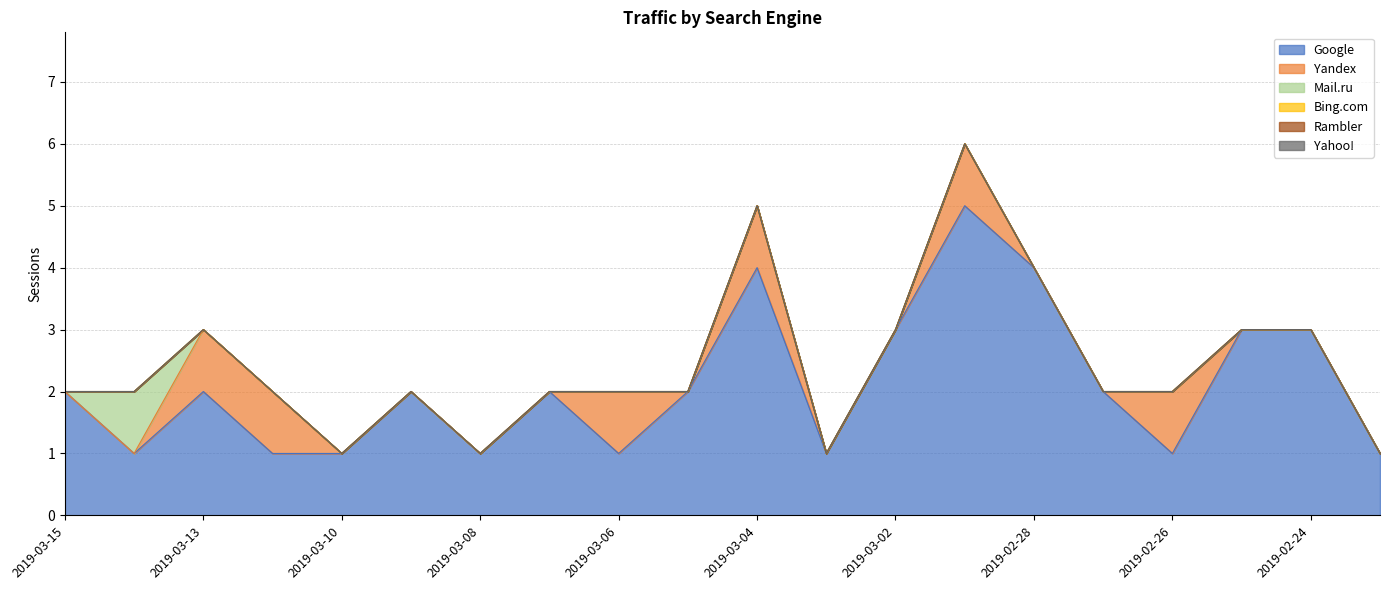

What are all the series names shown in the legend?

Google, Yandex, Mail.ru, Bing.com, Rambler, Yahoo!